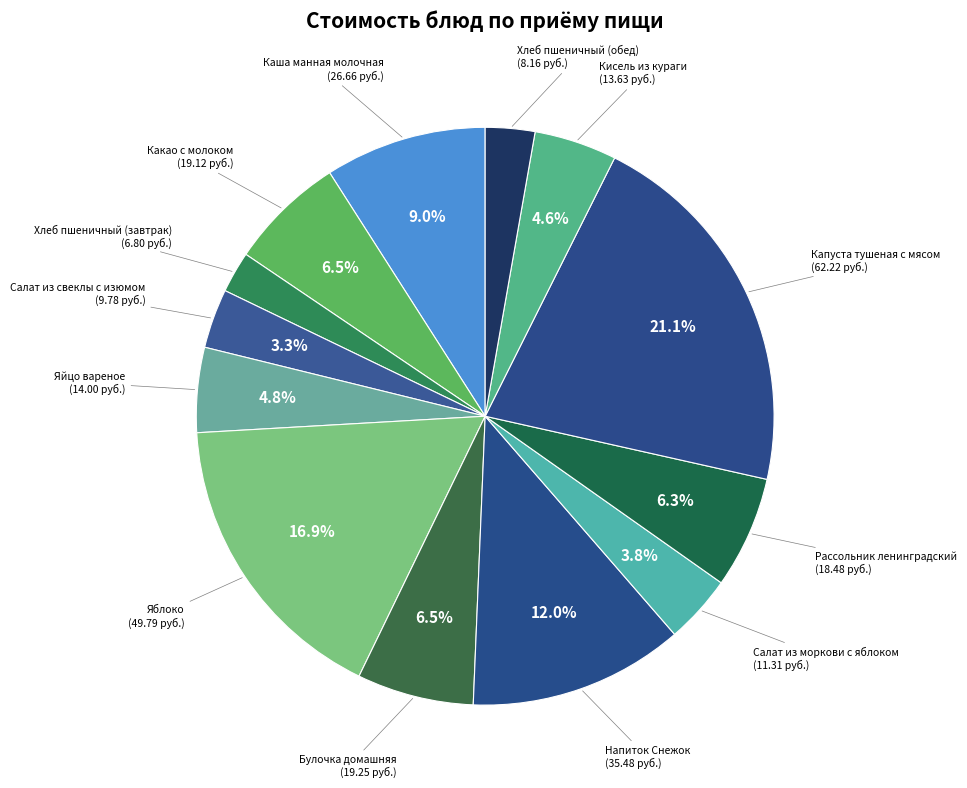

To the nearest percent, what portion does Яблоко represent?

17%